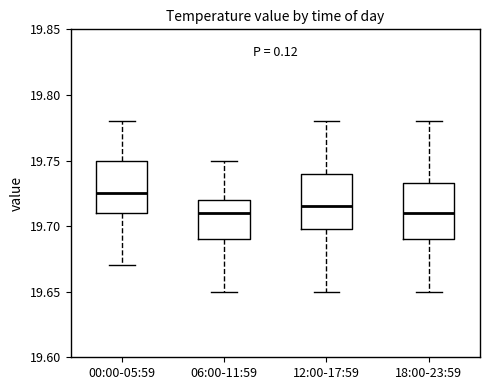

Reading left to right, read every box against the y-axis: the position of its median line, the range the box covers, and the ends of its whiskers. The values are not printed on the chart, so give them approximately, as read against the axis.

00:00-05:59: median 19.725, box 19.710 to 19.750, whiskers 19.670 to 19.780
06:00-11:59: median 19.710, box 19.690 to 19.720, whiskers 19.650 to 19.750
12:00-17:59: median 19.715, box 19.700 to 19.740, whiskers 19.650 to 19.780
18:00-23:59: median 19.710, box 19.690 to 19.735, whiskers 19.650 to 19.780